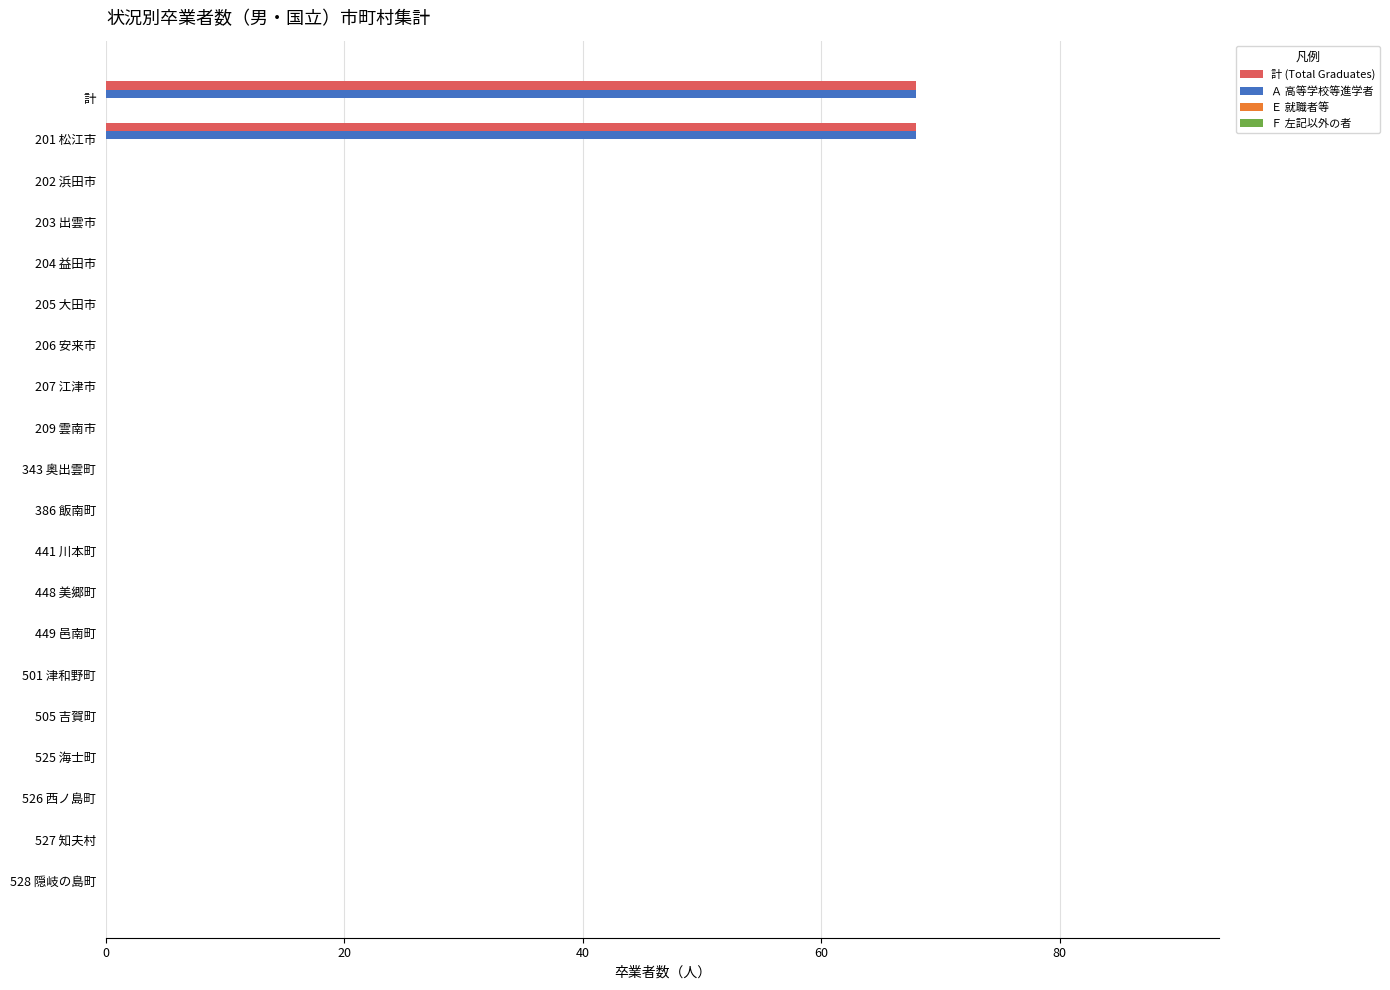

Is it true that 計 (Total Graduates) equals -35 at 209 雲南市?

False